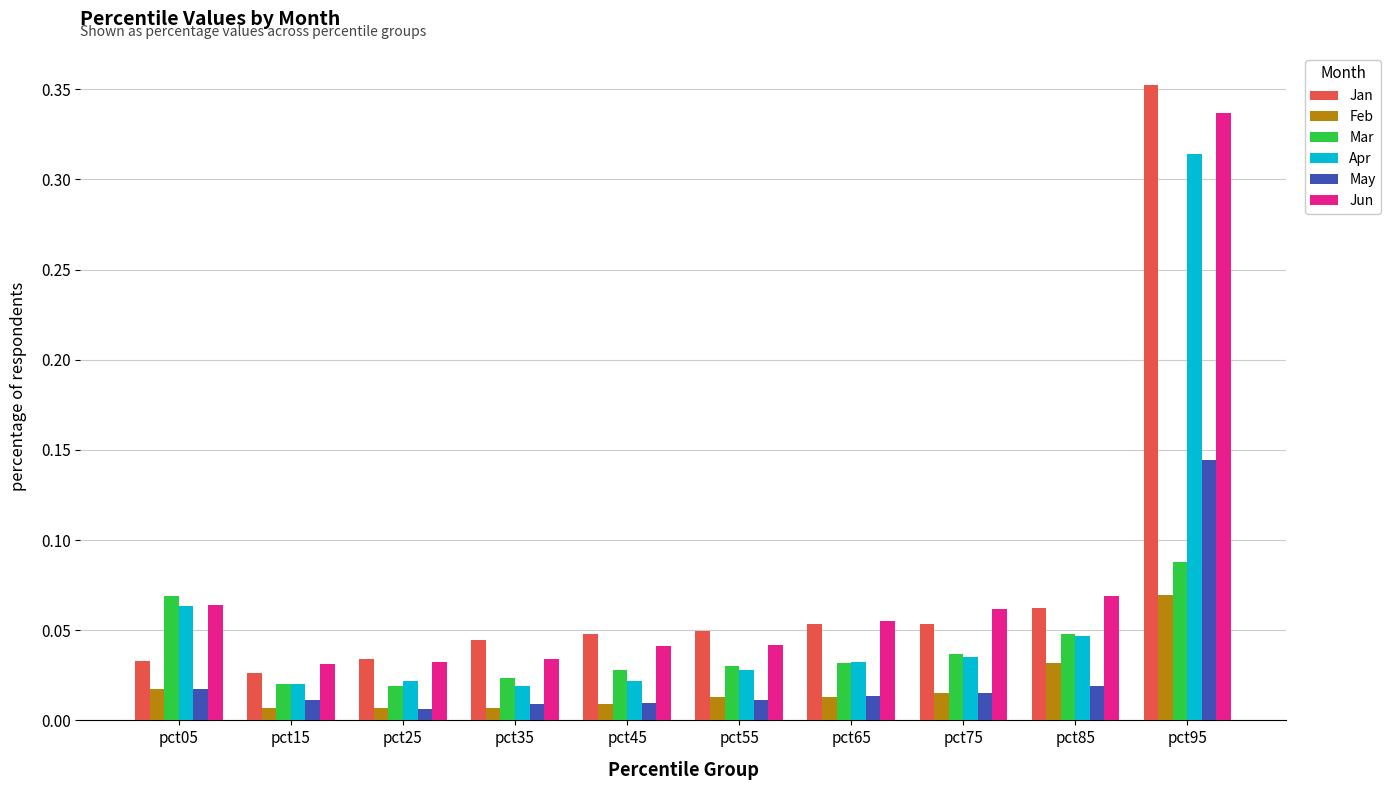

Is it true that Mar equals 0.0 at pct95?

False